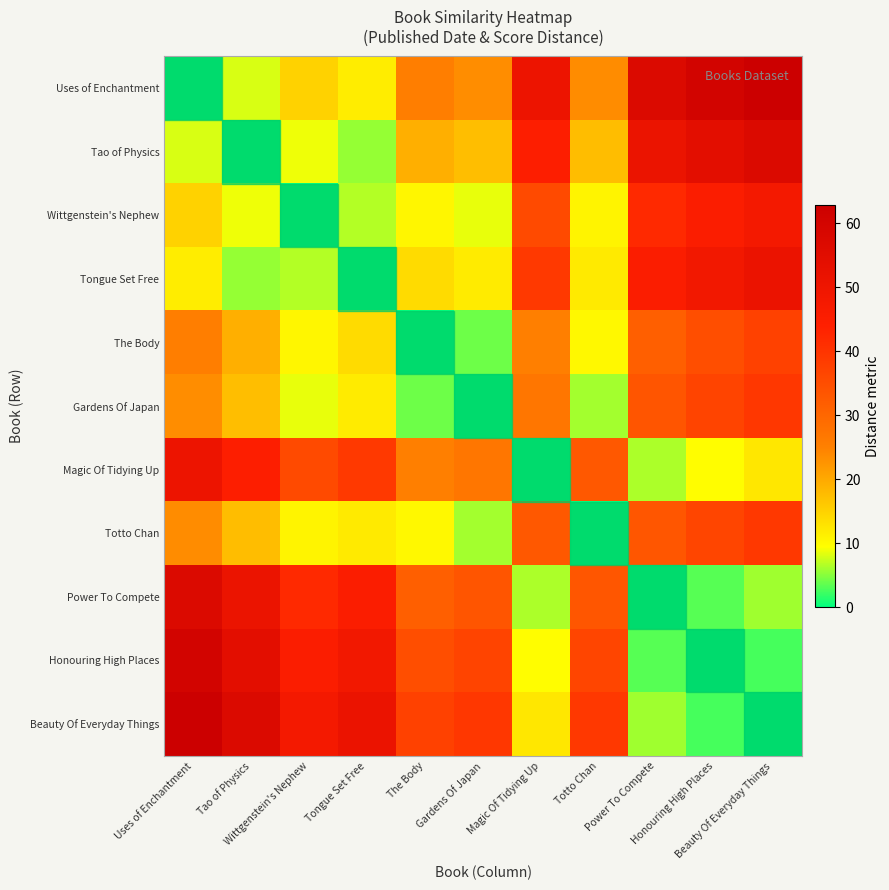

Reading left to right, what are all the values shown in this chart?

Uses of Enchantment: Uses of Enchantment=0.0	Tao of Physics=8.0	Wittgenstein's Nephew=14.9	Tongue Set Free=11.6	The Body=25.4	Gardens Of Japan=23.5	Magic Of Tidying Up=50.6	Totto Chan=23.6	Power To Compete=57.0	Honouring High Places=60.3	Beauty Of Everyday Things=62.9
Tao of Physics: Uses of Enchantment=8.0	Tao of Physics=0.0	Wittgenstein's Nephew=8.9	Tongue Set Free=5.6	The Body=19.4	Gardens Of Japan=17.5	Magic Of Tidying Up=44.6	Totto Chan=17.6	Power To Compete=51.0	Honouring High Places=54.3	Beauty Of Everyday Things=56.9
Wittgenstein's Nephew: Uses of Enchantment=14.9	Tao of Physics=8.9	Wittgenstein's Nephew=0.0	Tongue Set Free=6.7	The Body=10.5	Gardens Of Japan=8.6	Magic Of Tidying Up=35.7	Totto Chan=10.7	Power To Compete=42.1	Honouring High Places=45.4	Beauty Of Everyday Things=48.0
Tongue Set Free: Uses of Enchantment=11.6	Tao of Physics=5.6	Wittgenstein's Nephew=6.7	Tongue Set Free=0.0	The Body=13.8	Gardens Of Japan=11.9	Magic Of Tidying Up=39.0	Totto Chan=12.0	Power To Compete=45.4	Honouring High Places=48.7	Beauty Of Everyday Things=51.3
The Body: Uses of Enchantment=25.4	Tao of Physics=19.4	Wittgenstein's Nephew=10.5	Tongue Set Free=13.8	The Body=0.0	Gardens Of Japan=4.1	Magic Of Tidying Up=25.2	Totto Chan=10.2	Power To Compete=31.6	Honouring High Places=34.9	Beauty Of Everyday Things=37.5
Gardens Of Japan: Uses of Enchantment=23.5	Tao of Physics=17.5	Wittgenstein's Nephew=8.6	Tongue Set Free=11.9	The Body=4.1	Gardens Of Japan=0.0	Magic Of Tidying Up=27.1	Totto Chan=6.1	Power To Compete=33.5	Honouring High Places=36.8	Beauty Of Everyday Things=39.4
Magic Of Tidying Up: Uses of Enchantment=50.6	Tao of Physics=44.6	Wittgenstein's Nephew=35.7	Tongue Set Free=39.0	The Body=25.2	Gardens Of Japan=27.1	Magic Of Tidying Up=0.0	Totto Chan=33.0	Power To Compete=6.4	Honouring High Places=9.7	Beauty Of Everyday Things=12.3
Totto Chan: Uses of Enchantment=23.6	Tao of Physics=17.6	Wittgenstein's Nephew=10.7	Tongue Set Free=12.0	The Body=10.2	Gardens Of Japan=6.1	Magic Of Tidying Up=33.0	Totto Chan=0.0	Power To Compete=33.4	Honouring High Places=36.7	Beauty Of Everyday Things=39.3
Power To Compete: Uses of Enchantment=57.0	Tao of Physics=51.0	Wittgenstein's Nephew=42.1	Tongue Set Free=45.4	The Body=31.6	Gardens Of Japan=33.5	Magic Of Tidying Up=6.4	Totto Chan=33.4	Power To Compete=0.0	Honouring High Places=3.3	Beauty Of Everyday Things=5.9
Honouring High Places: Uses of Enchantment=60.3	Tao of Physics=54.3	Wittgenstein's Nephew=45.4	Tongue Set Free=48.7	The Body=34.9	Gardens Of Japan=36.8	Magic Of Tidying Up=9.7	Totto Chan=36.7	Power To Compete=3.3	Honouring High Places=0.0	Beauty Of Everyday Things=2.6
Beauty Of Everyday Things: Uses of Enchantment=62.9	Tao of Physics=56.9	Wittgenstein's Nephew=48.0	Tongue Set Free=51.3	The Body=37.5	Gardens Of Japan=39.4	Magic Of Tidying Up=12.3	Totto Chan=39.3	Power To Compete=5.9	Honouring High Places=2.6	Beauty Of Everyday Things=0.0